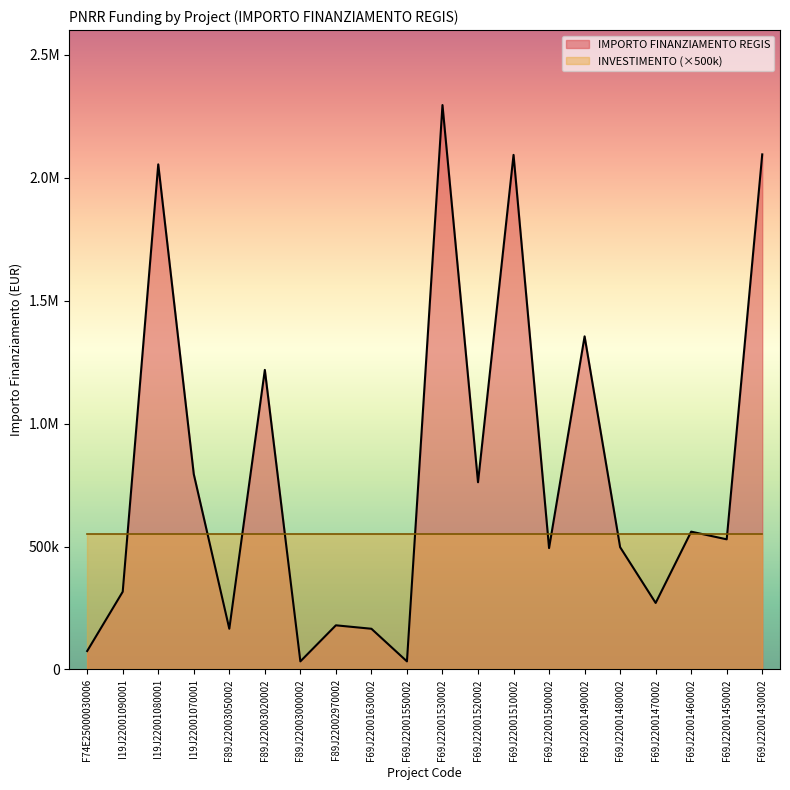

Reading right to left, what are all the values shown in this chart?

2094550.0	529281.2	560429.4	270520.0	497328.3	1354560.0	493612.2	2092533.7	761365.0	2295164.0	32928.8	165553.7	179585.6	32928.8	1218141.0	165553.7	794224.6	2053998.0	316152.0	75000.0